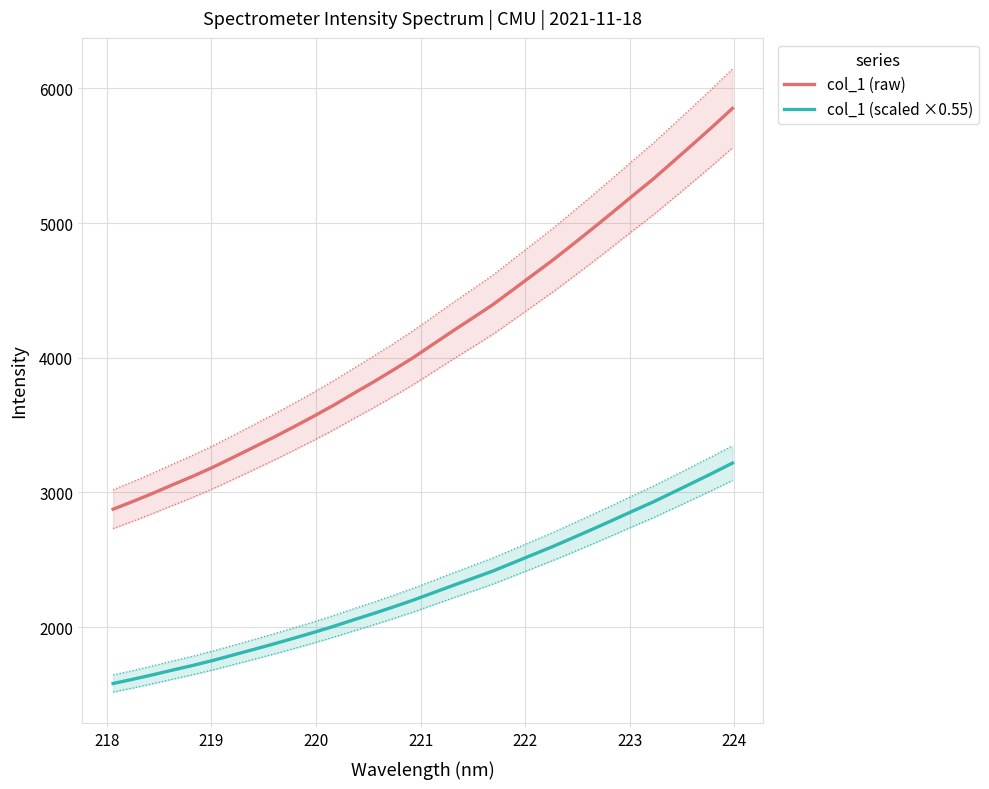

List the series in order of their peak value, lowest first.

col_1 (scaled ×0.55), col_1 (raw)